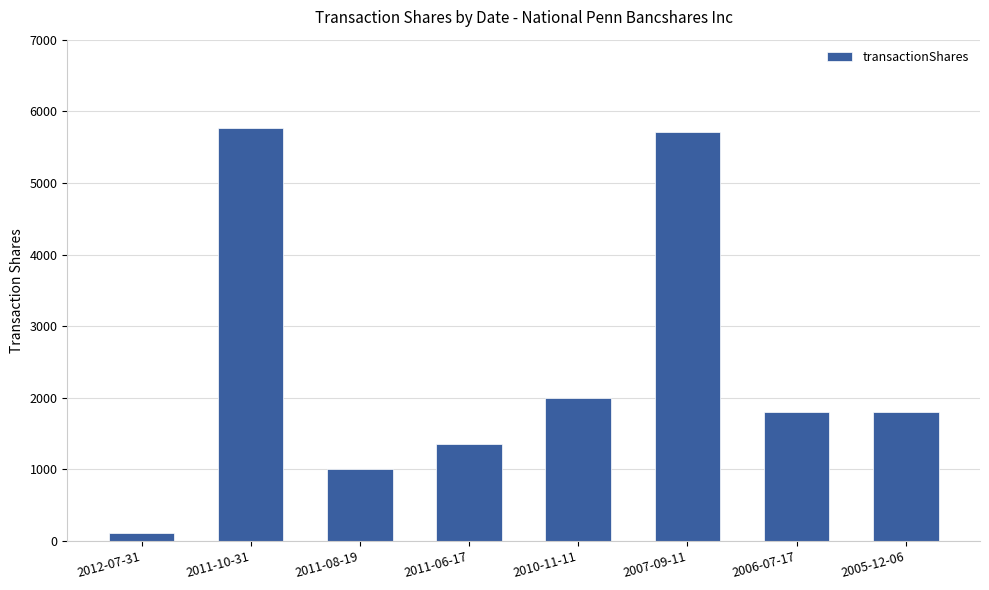

Are the bars horizontal?

No